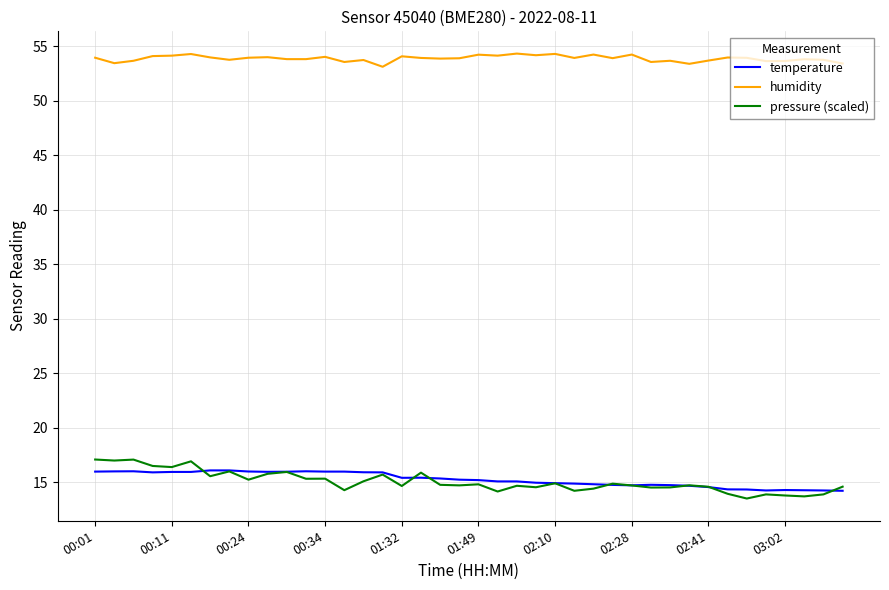

What is the lowest value of the humidity series?

53.1